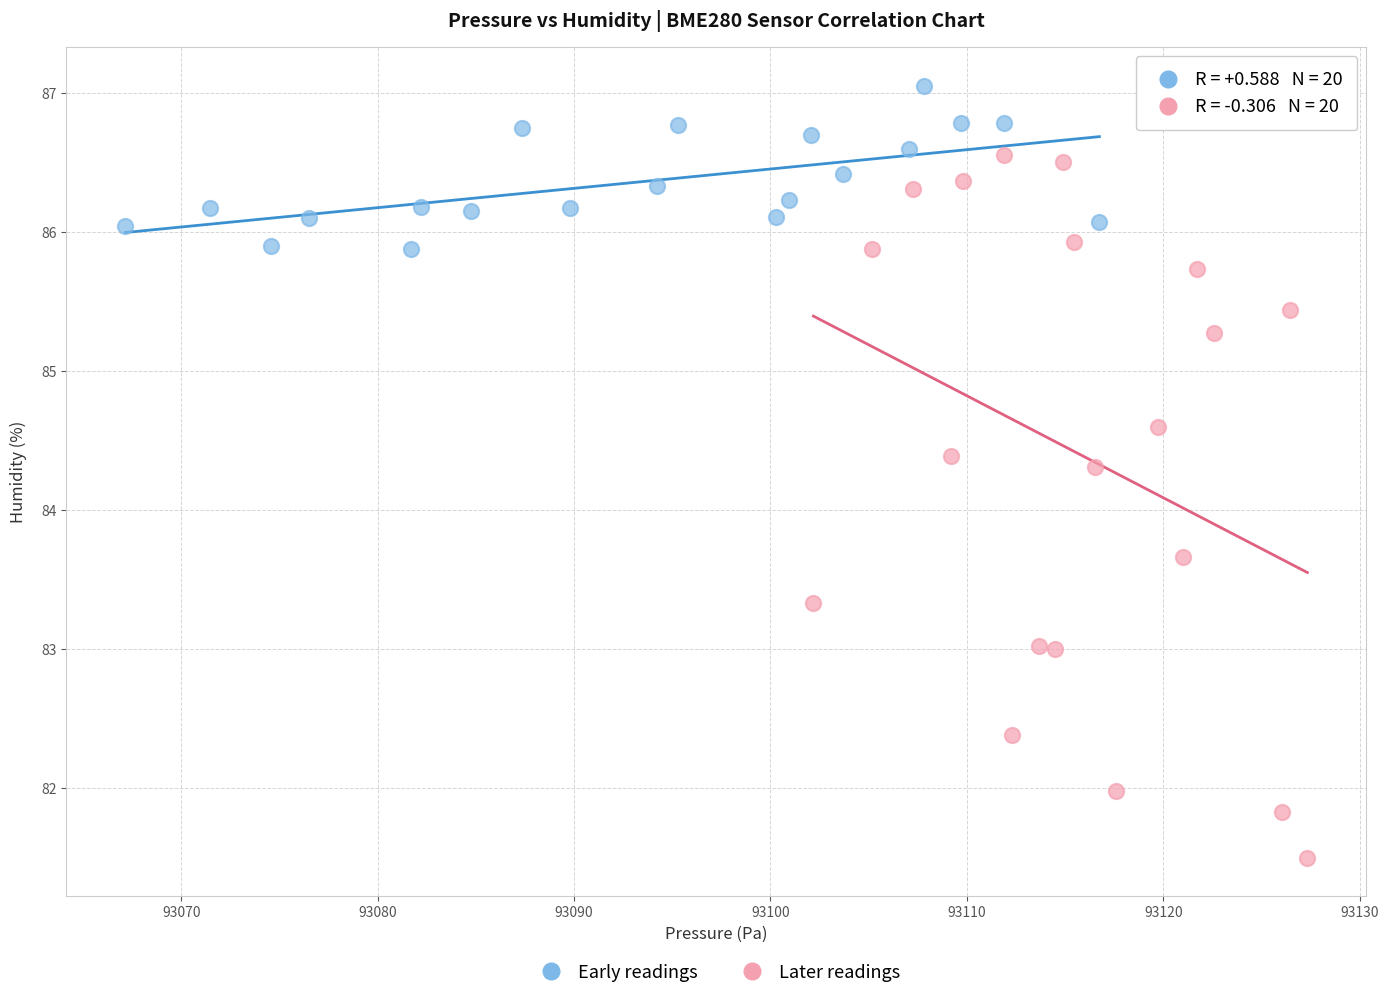

What are all the series names shown in the legend?

Early readings, Later readings